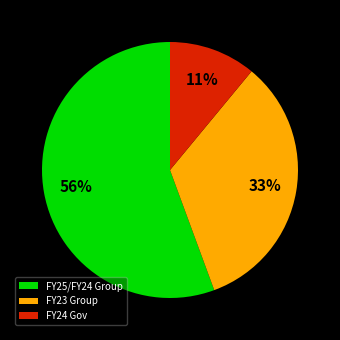

Which category has the smallest portion of the pie?

FY24 Gov